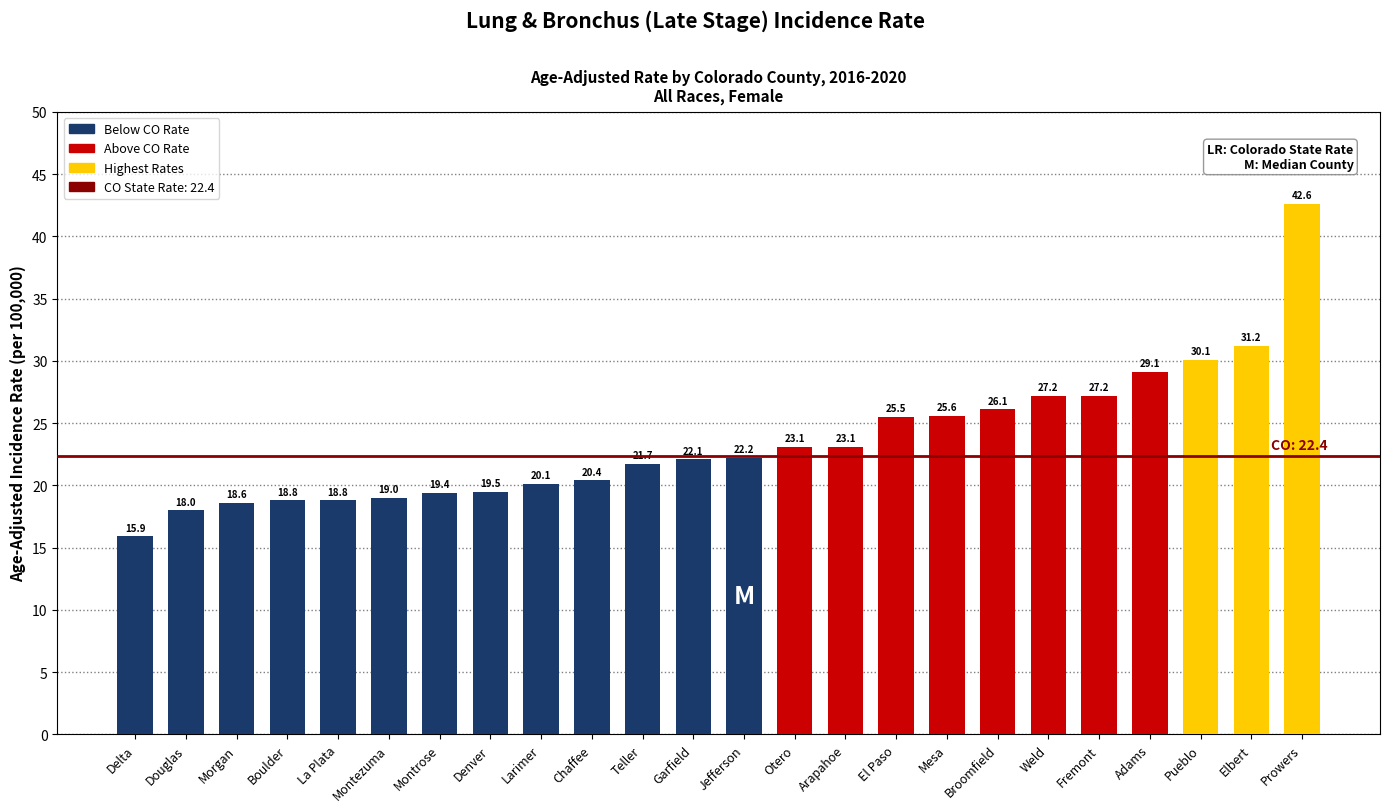

What position from the right is Delta?

24